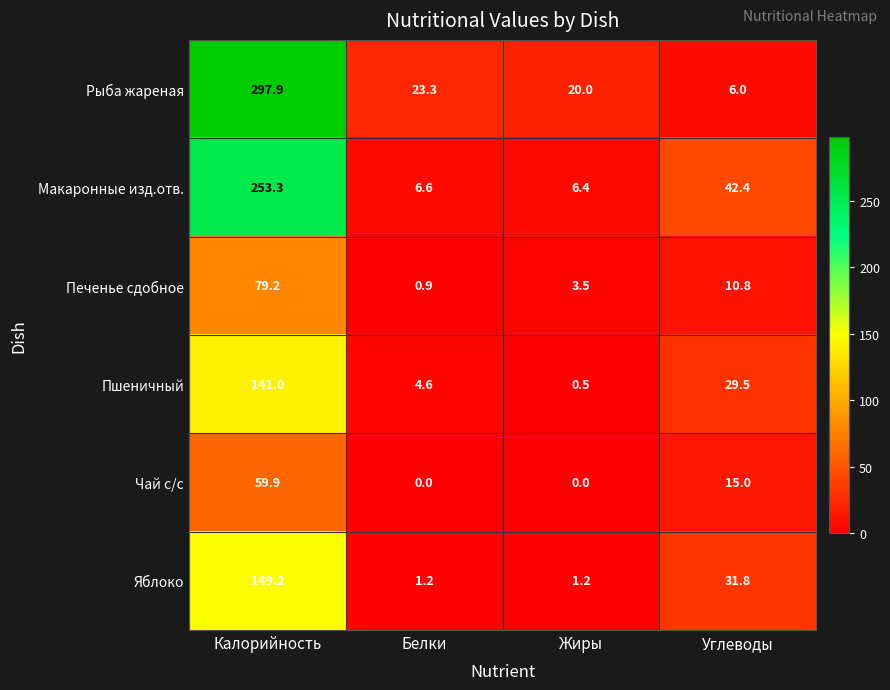

Which series has the largest total across all categories?

Рыба жареная